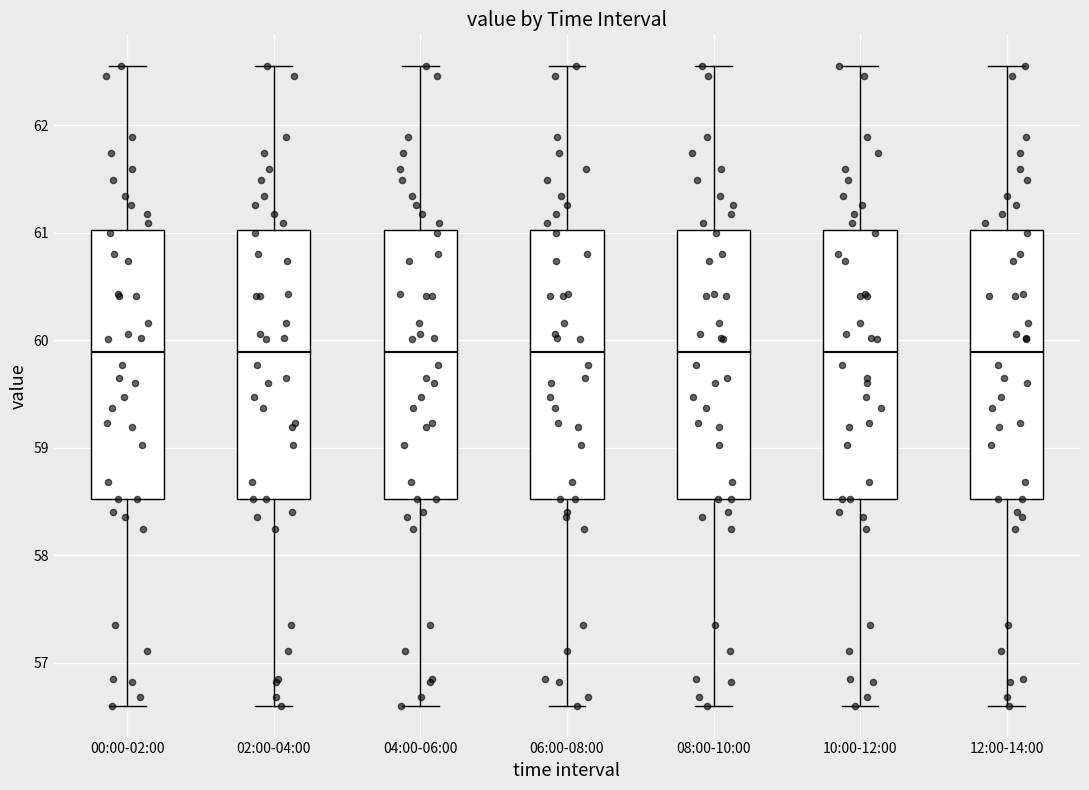

Reading left to right, transcribe this box plot: for each box, give where its median line is, the range the box spans, and where its two whiskers end, as read against the y-axis. The values are not printed on the chart, so give them approximately, as read against the axis.

00:00-02:00: median 59.9, box 58.5 to 61.0, whiskers 56.6 to 62.6
02:00-04:00: median 59.9, box 58.5 to 61.0, whiskers 56.6 to 62.6
04:00-06:00: median 59.9, box 58.5 to 61.0, whiskers 56.6 to 62.6
06:00-08:00: median 59.9, box 58.5 to 61.0, whiskers 56.6 to 62.6
08:00-10:00: median 59.9, box 58.5 to 61.0, whiskers 56.6 to 62.6
10:00-12:00: median 59.9, box 58.5 to 61.0, whiskers 56.6 to 62.6
12:00-14:00: median 59.9, box 58.5 to 61.0, whiskers 56.6 to 62.6